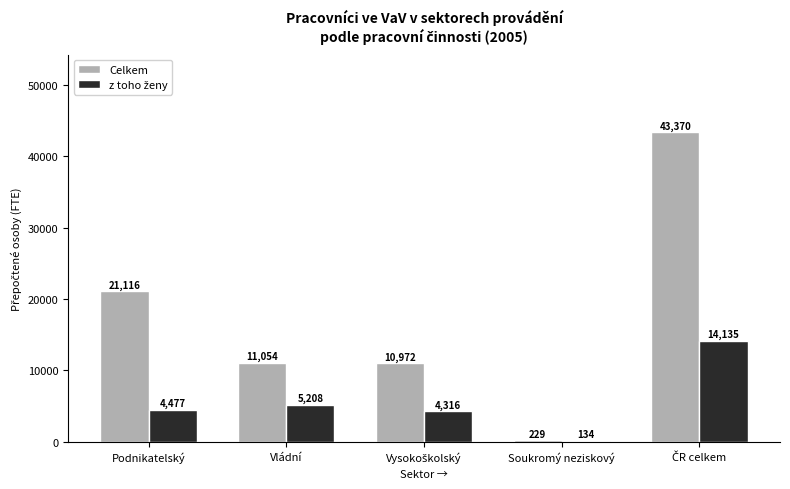

What is the total value across all series at Vládní?

16262.0